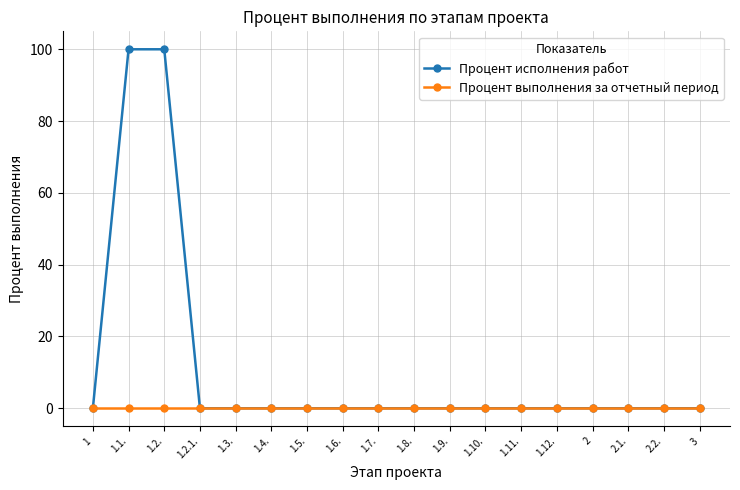

Reading left to right, extract all data points from this chart.

Процент исполнения работ: 1=0	1.1.=100	1.2.=100	1.2.1.=0	1.3.=0	1.4.=0	1.5.=0	1.6.=0	1.7.=0	1.8.=0	1.9.=0	1.10.=0	1.11.=0	1.12.=0	2=0	2.1.=0	2.2.=0	3=0
Процент выполнения за отчетный период: 1=0	1.1.=0	1.2.=0	1.2.1.=0	1.3.=0	1.4.=0	1.5.=0	1.6.=0	1.7.=0	1.8.=0	1.9.=0	1.10.=0	1.11.=0	1.12.=0	2=0	2.1.=0	2.2.=0	3=0